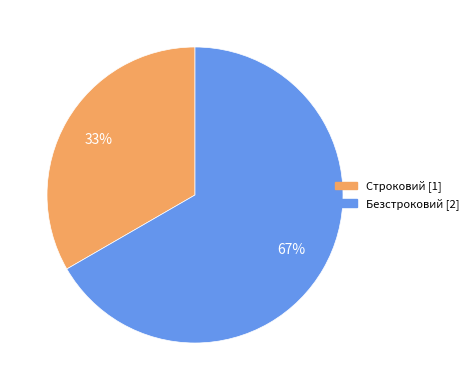

True or false: Строковий accounts for 26% of the total.

False